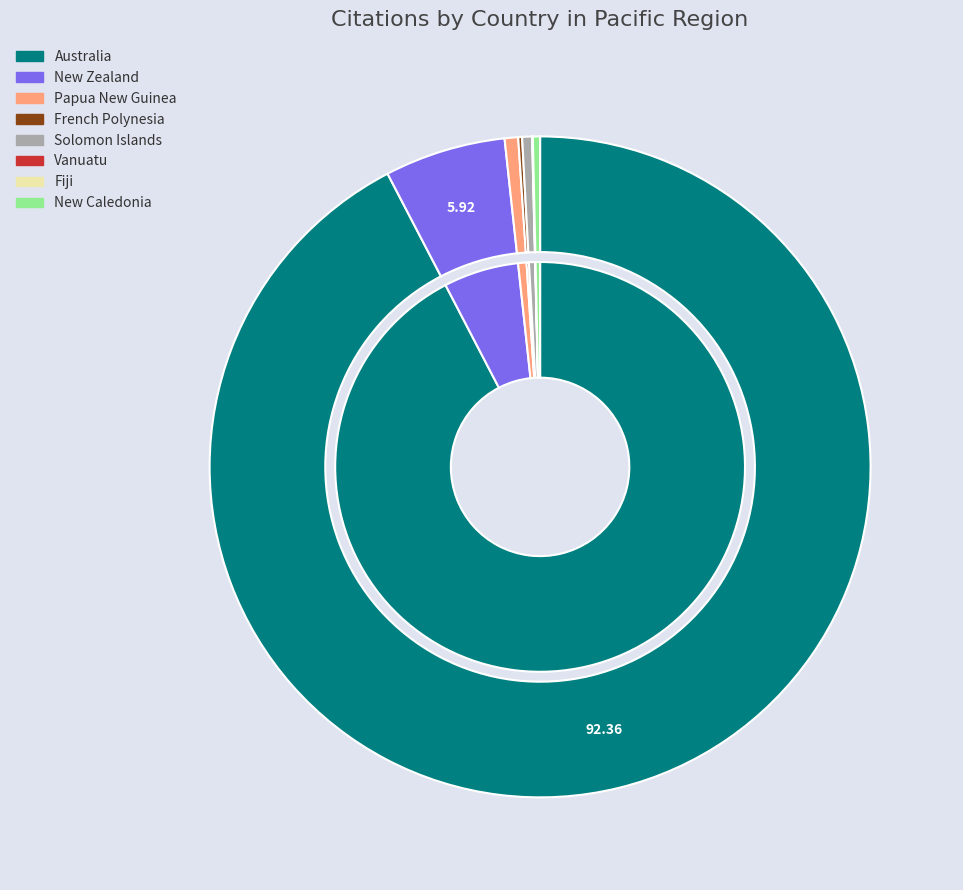

How many segments does this pie chart have?

8